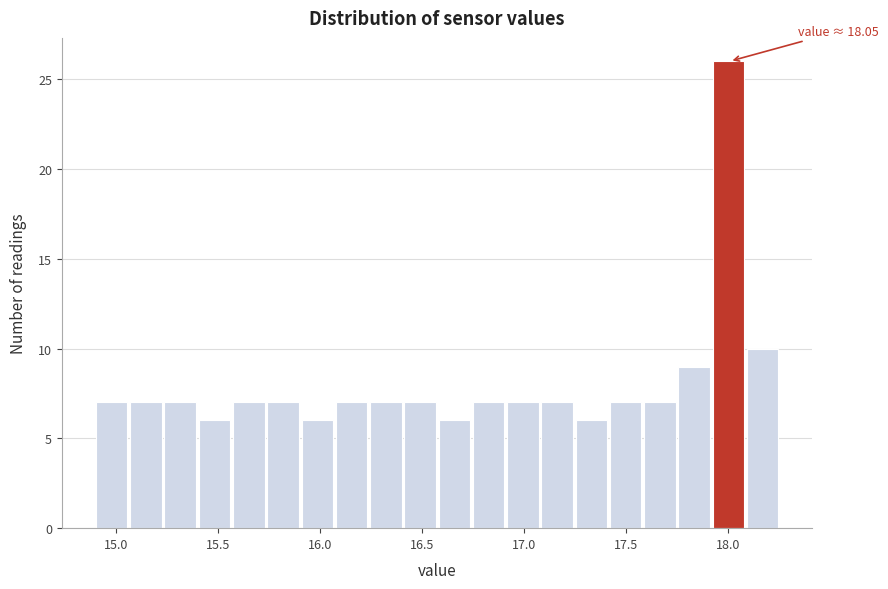

Read against the x-axis, roughly where is the centre of the tallest bar?

18.00